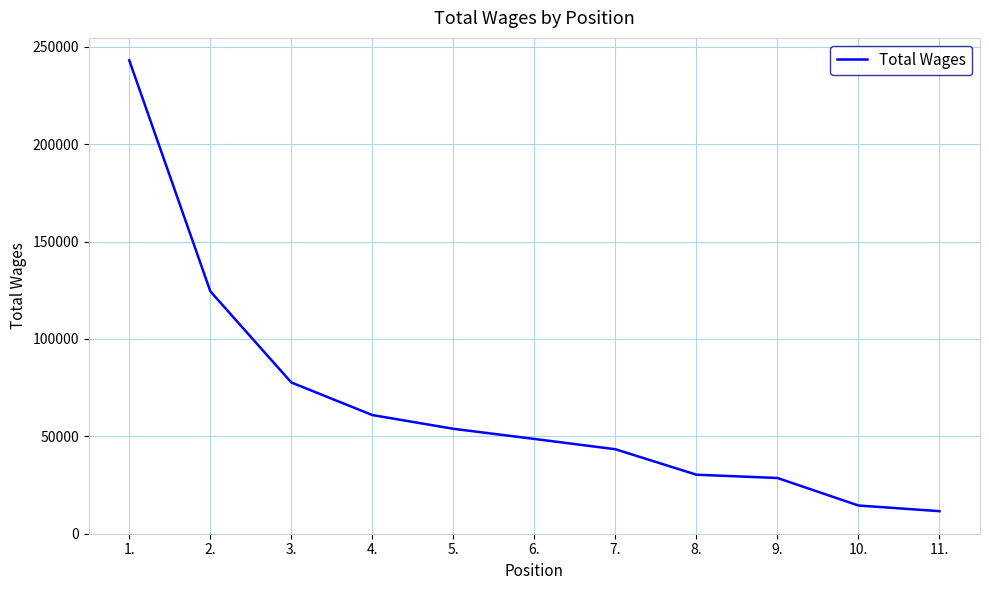

What is the difference between the second highest and second lowest values?

110032